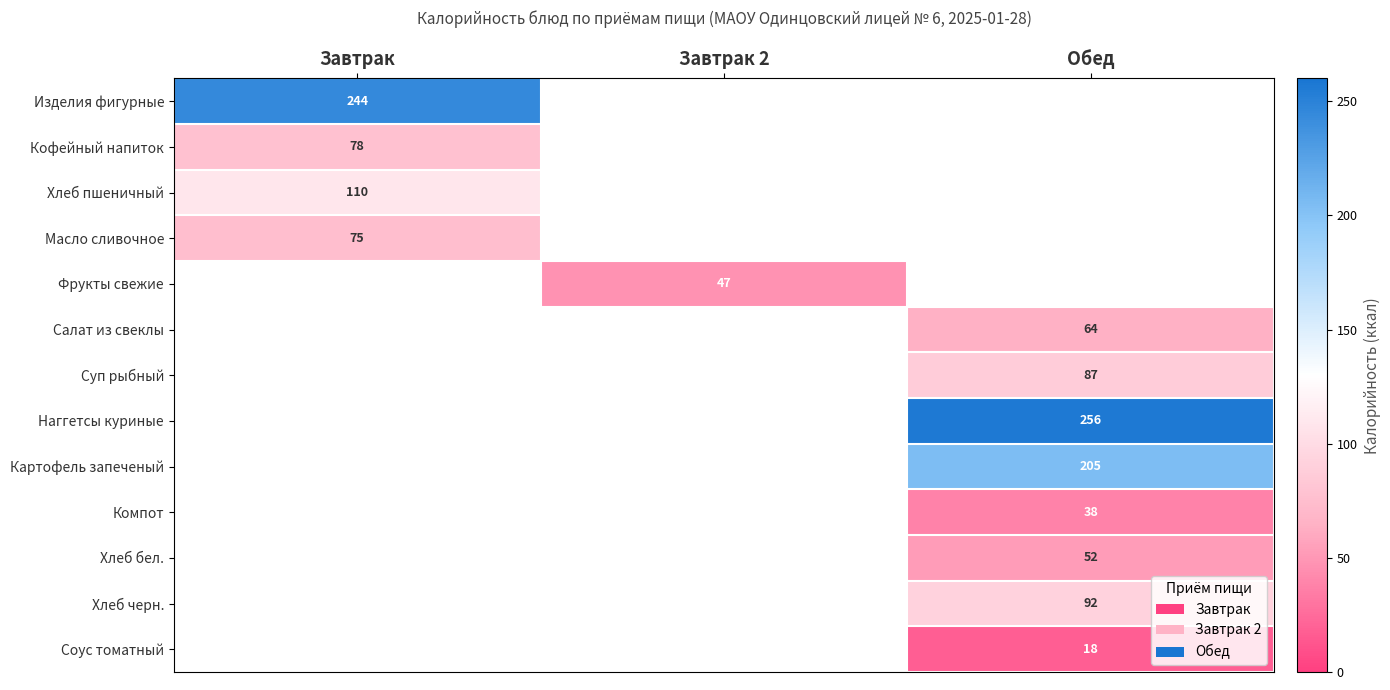

At how many categories does at least one series exceed 115?

2